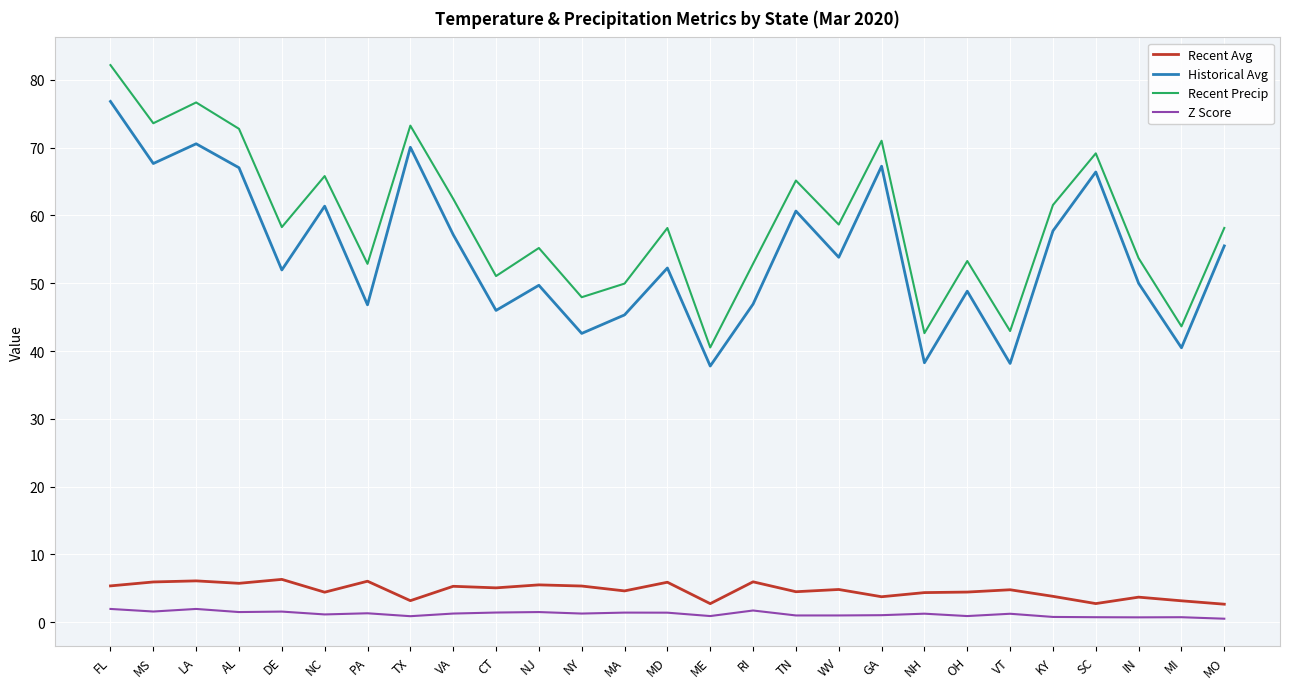

Which series changed the most between MA and GA?

Historical Avg